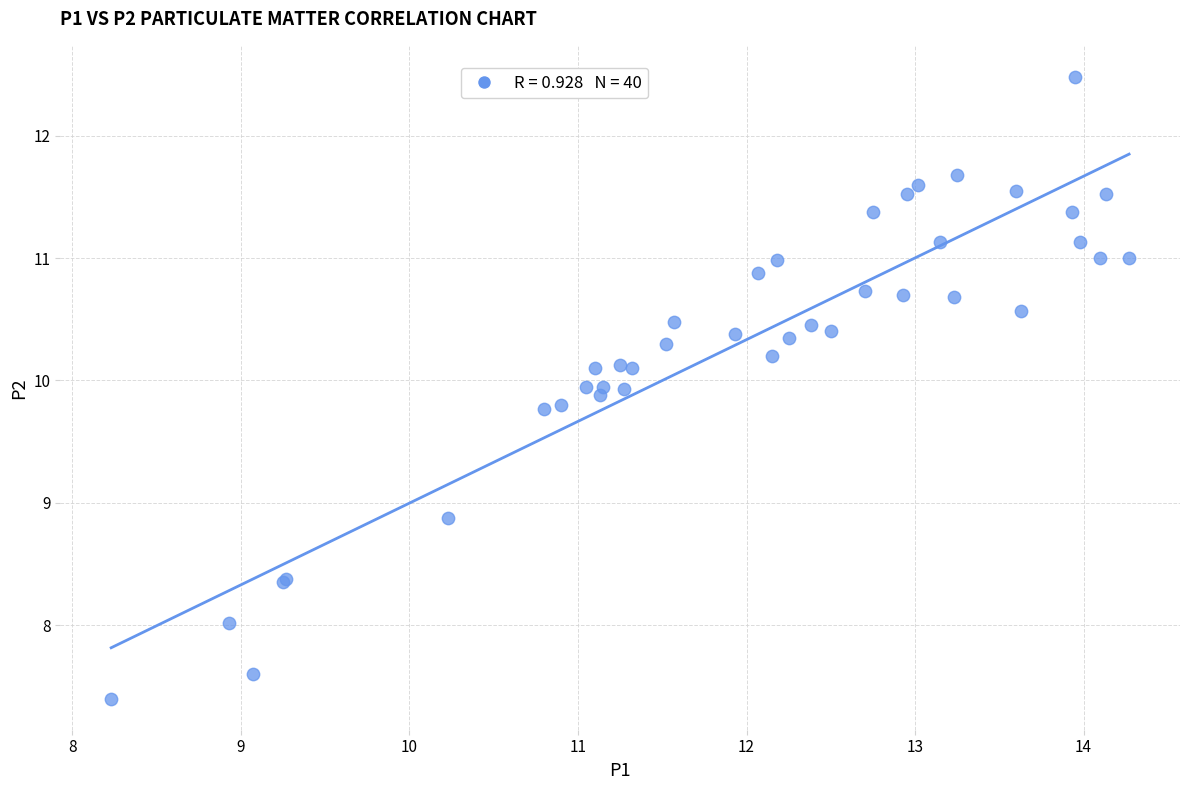

What Y value in the scatter plot is closest to 9?

8.9